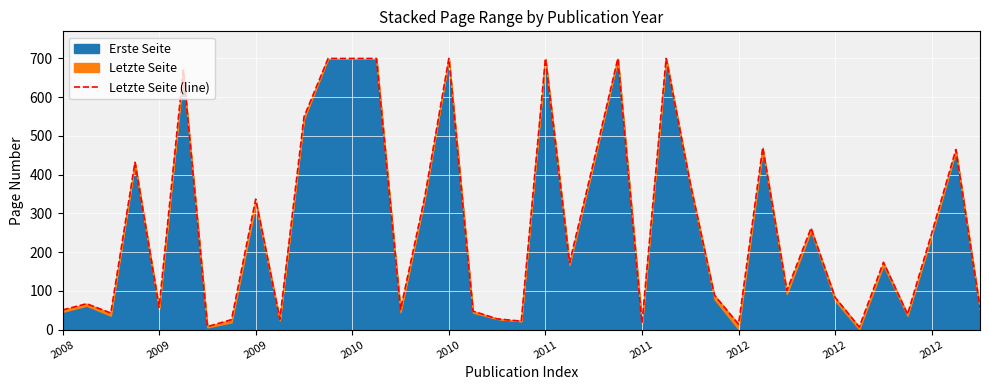

How many lines are shown in the chart?

1